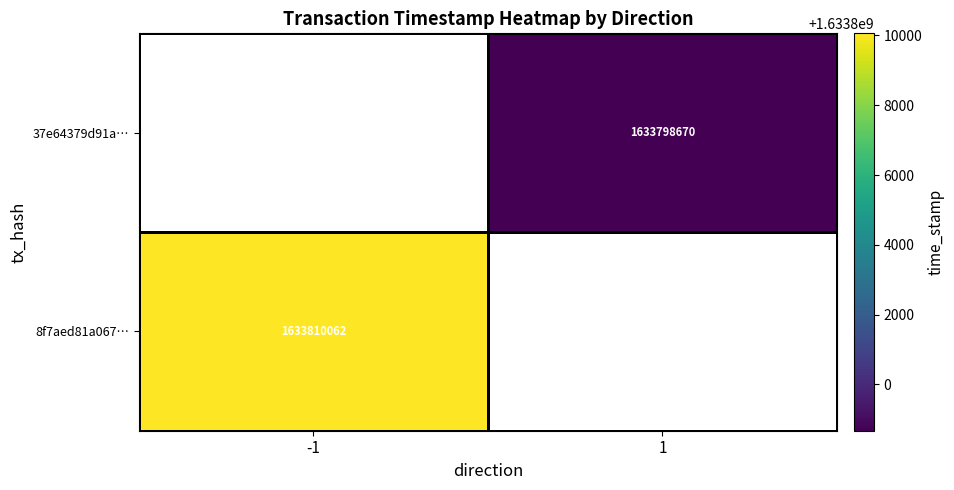

The 8f7aed81a067… series shows 746399433 at -1. True or false?

False